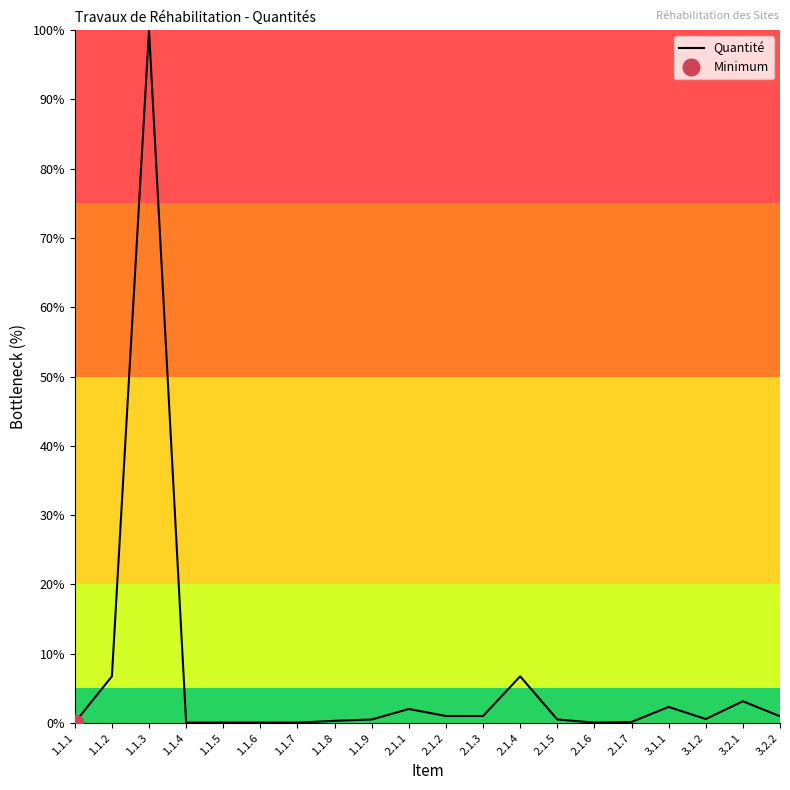

What is the difference between the maximum and minimum values?

99.9